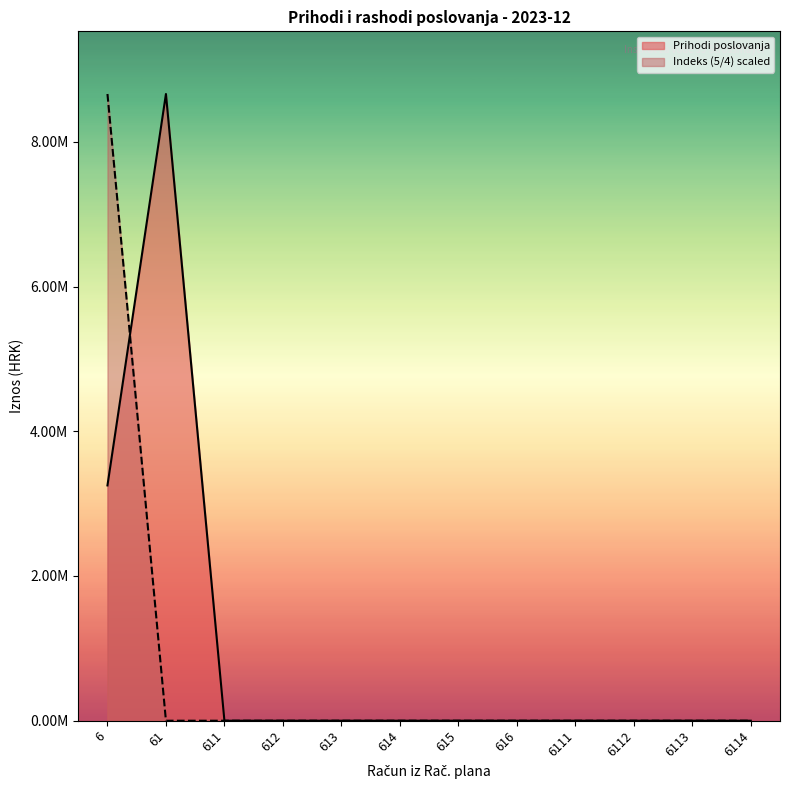

At how many categories does at least one series exceed 6969745?

2